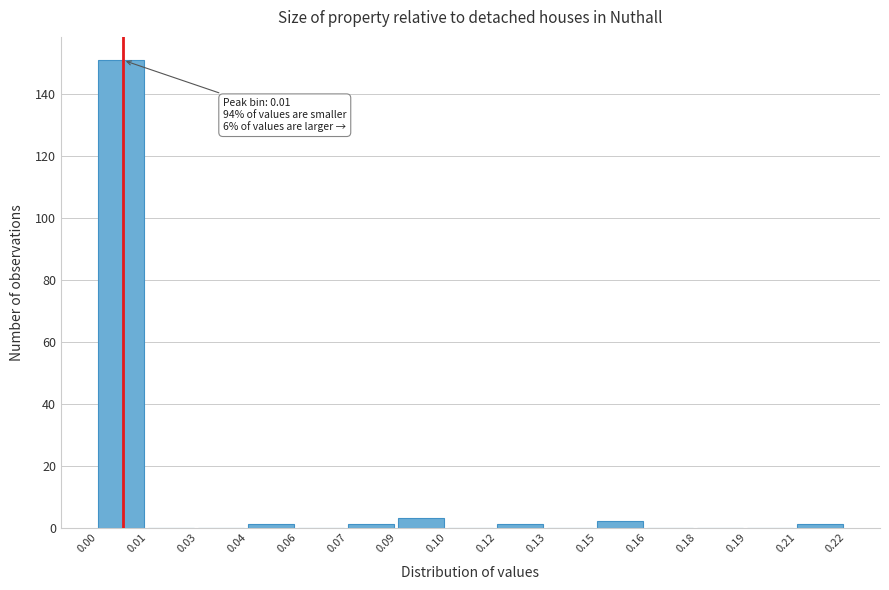

Reading left to right, list all the values displayed in this chart.

0.00=151	0.01=0	0.03=0	0.04=1	0.06=0	0.07=1	0.09=3	0.10=0	0.12=1	0.13=0	0.15=2	0.16=0	0.18=0	0.19=0	0.21=1